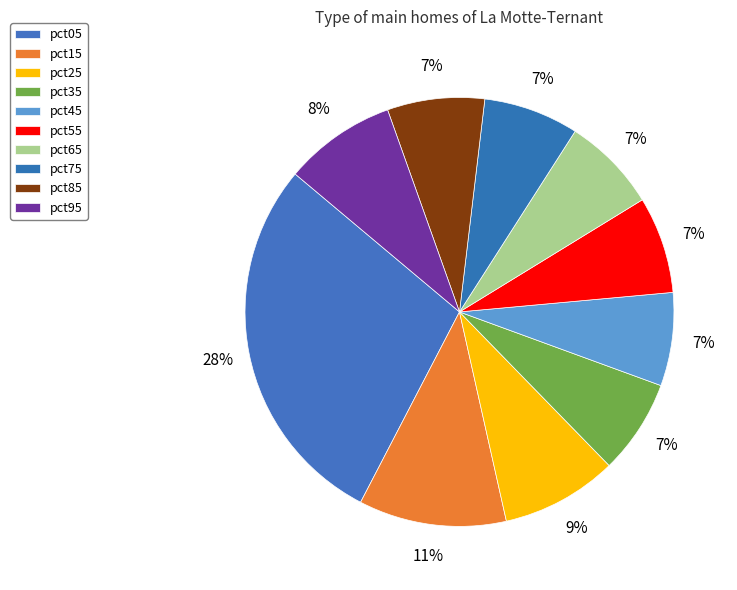

How many segments does this pie chart have?

10